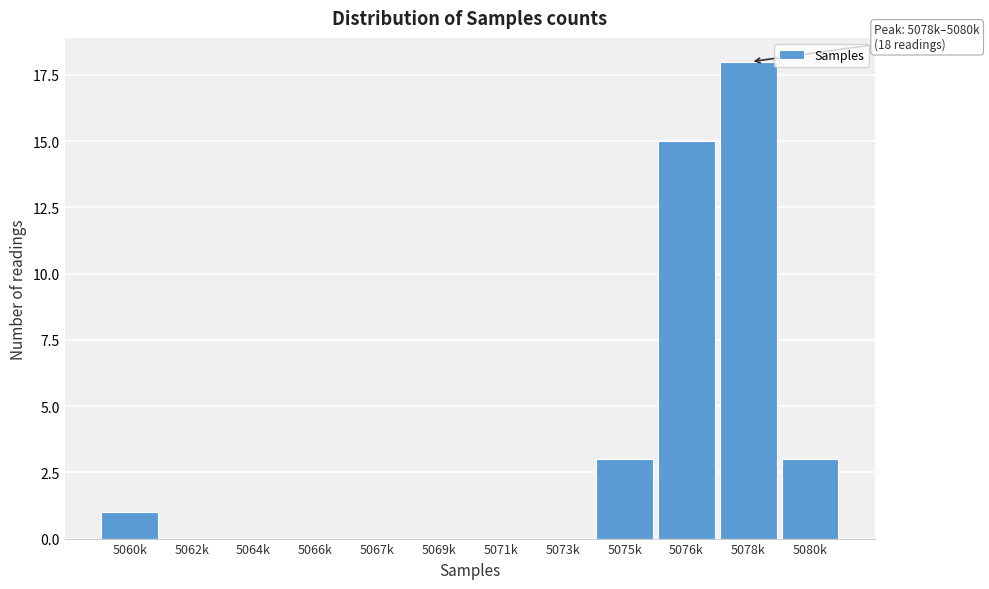

Reading left to right, what are all the values shown in this chart?

5060k=1	5062k=0	5064k=0	5066k=0	5067k=0	5069k=0	5071k=0	5073k=0	5075k=3	5076k=15	5078k=18	5080k=3